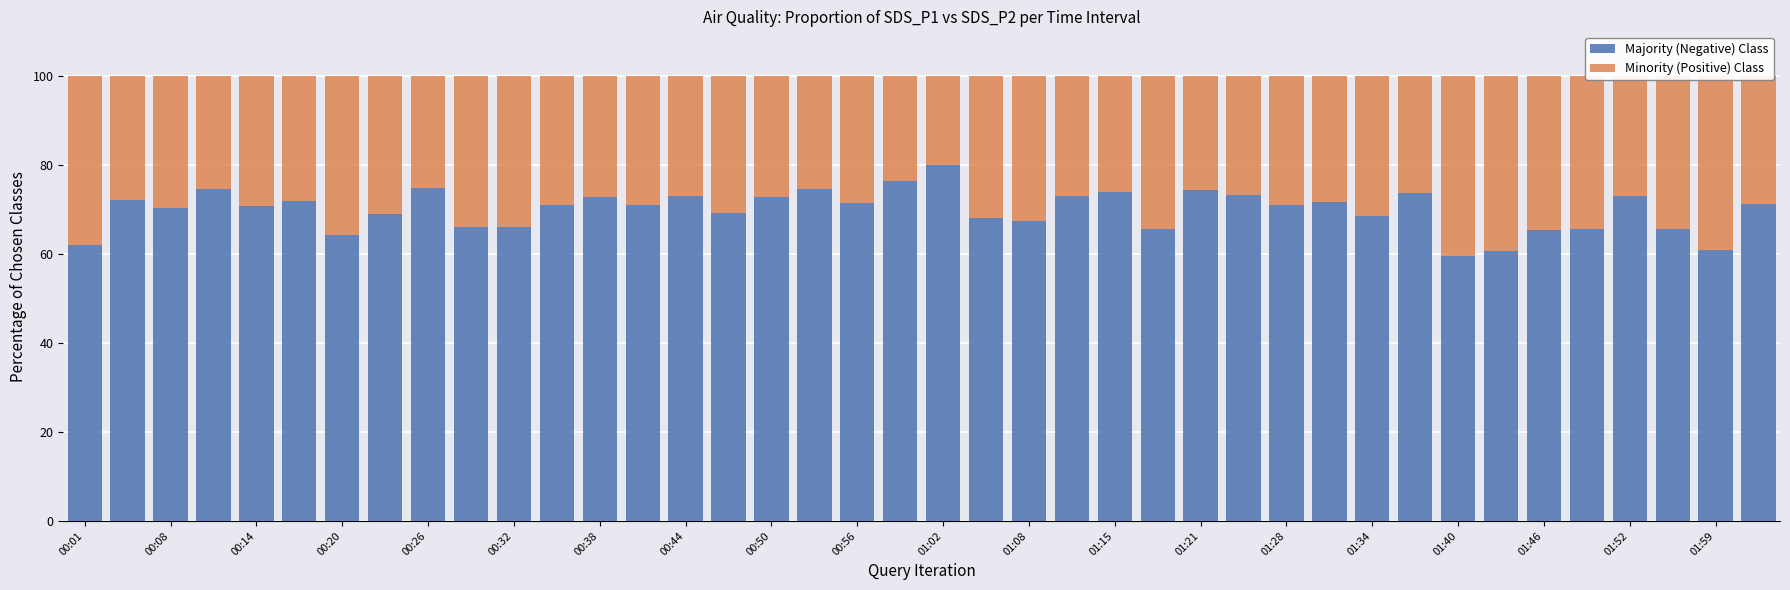

Are the bars horizontal?

No